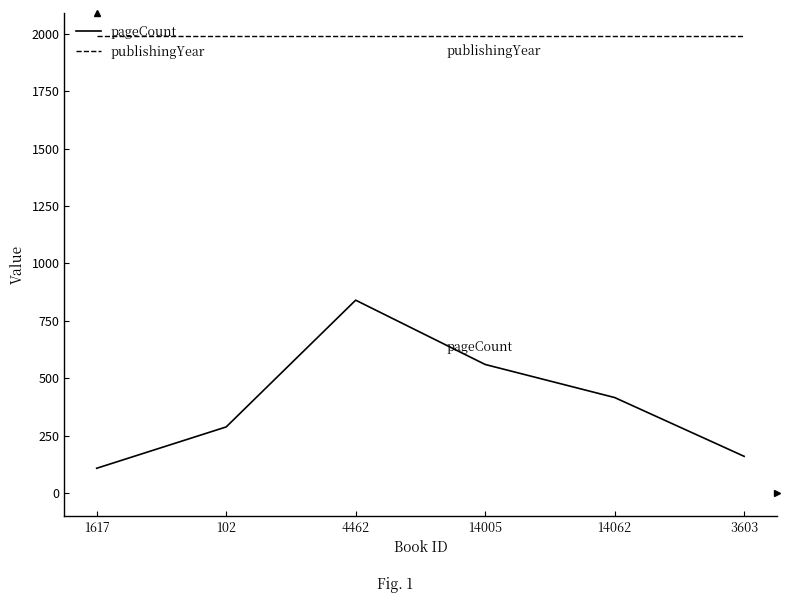

At which label is pageCount closest to 474?

14062